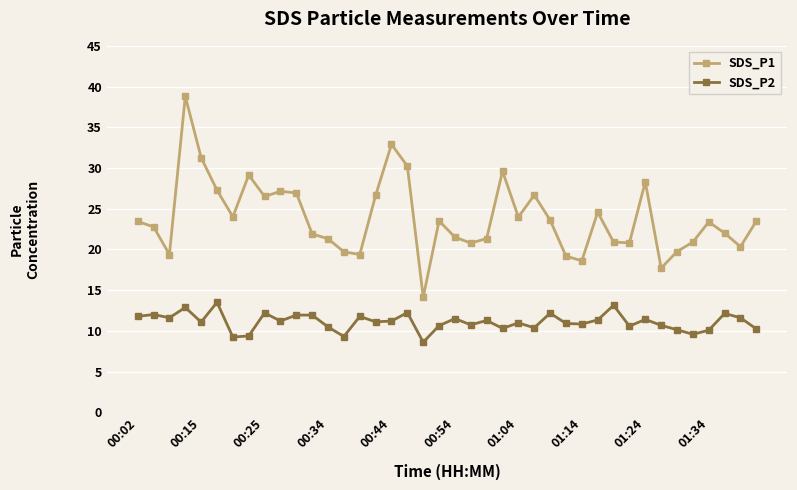

How many distinct data groups are displayed?

2